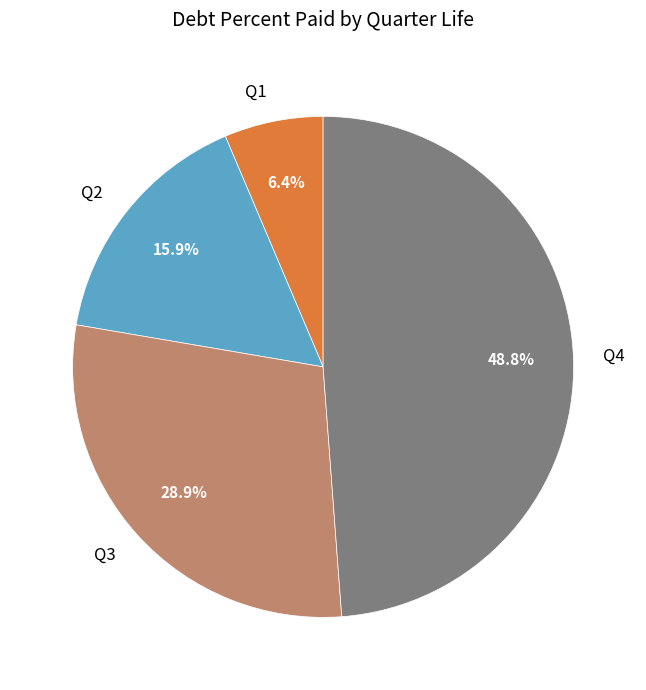

What is the smallest slice in the pie chart?

Q1